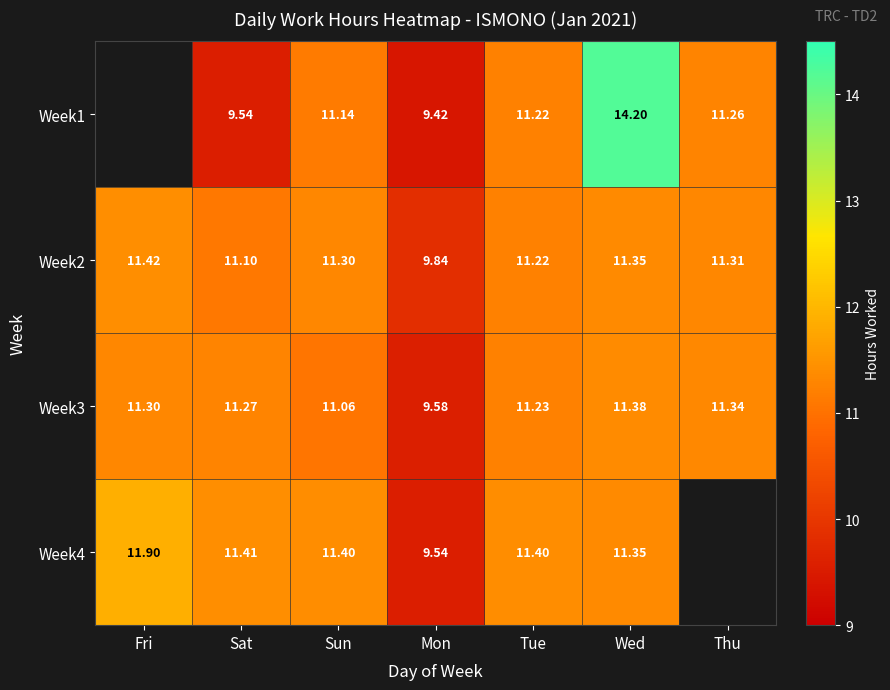

The value of Week1 at Mon is 16.6. True or false?

False